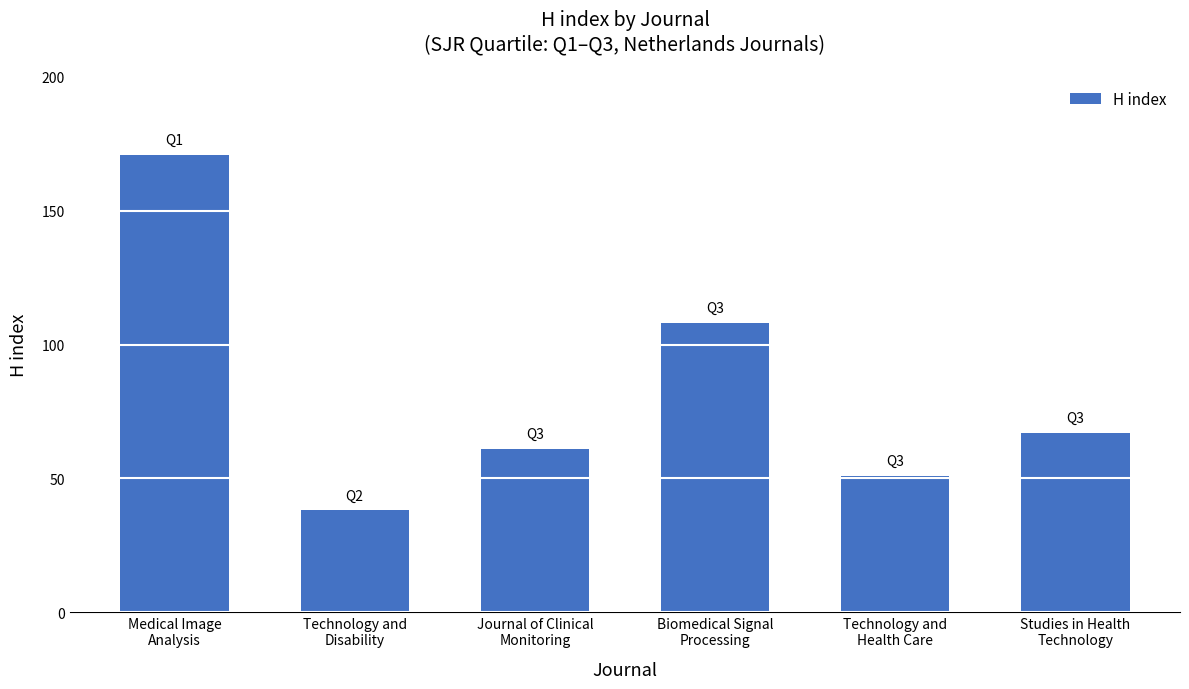

Is it true that the value at Studies in Health
Technology is 115?

False